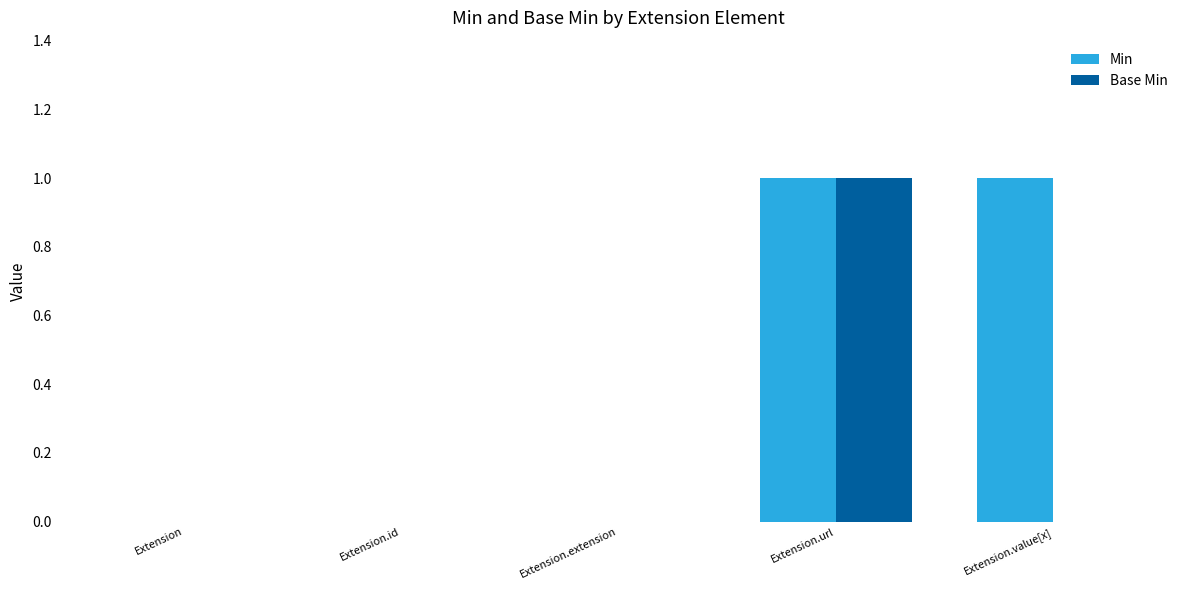

What is the maximum value for Base Min?

1